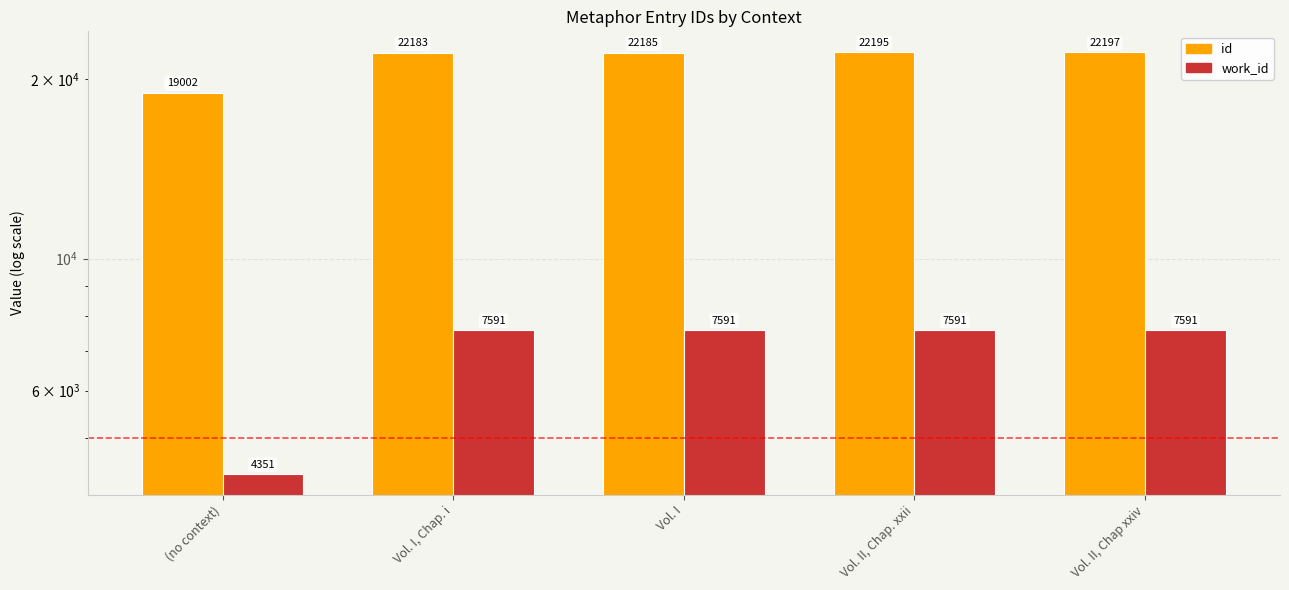

Where is work_id nearest to the value 5971?

(no context)